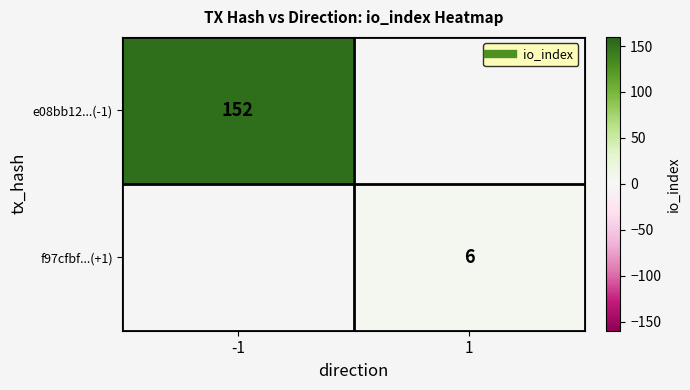

At how many categories does at least one series exceed 134?

1